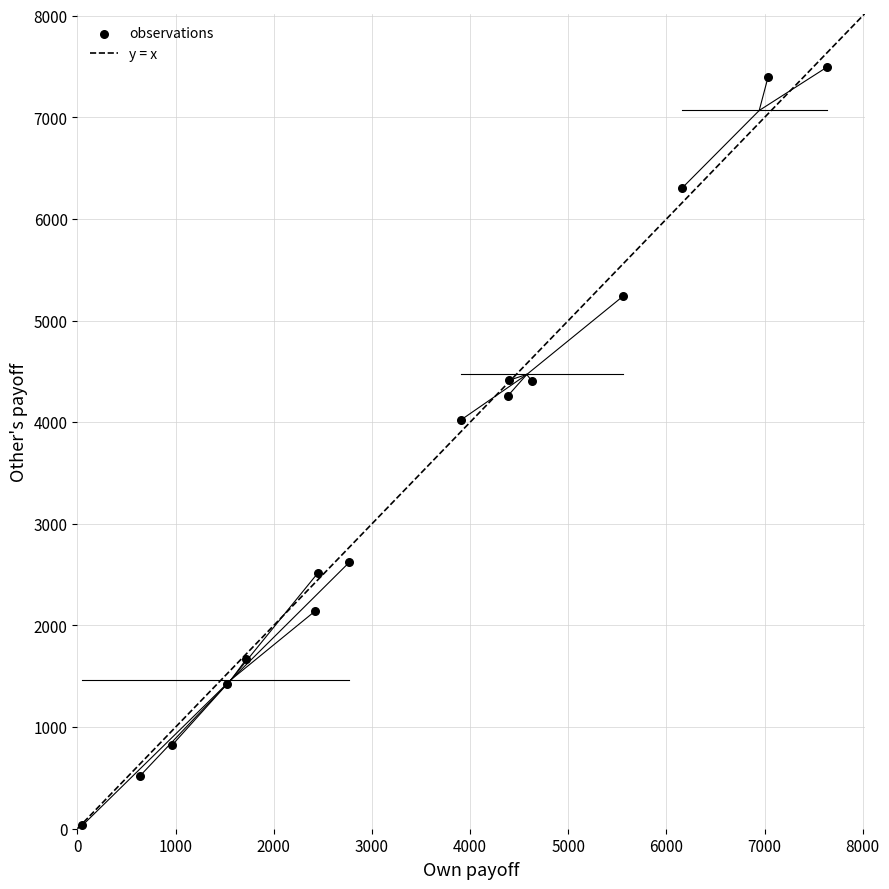

What is the range of Y values (max minus min)?

7463